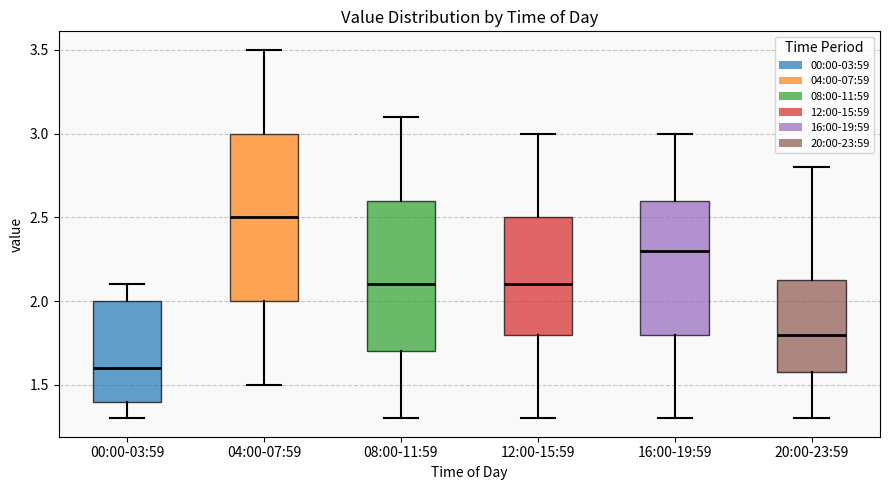

Reading left to right, transcribe this box plot: for each box, give where its median line is, the range the box spans, and where its two whiskers end, as read against the y-axis. The values are not printed on the chart, so give them approximately, as read against the axis.

00:00-03:59: median 1.60, box 1.40 to 2.00, whiskers 1.30 to 2.10
04:00-07:59: median 2.50, box 2.00 to 3.00, whiskers 1.50 to 3.50
08:00-11:59: median 2.10, box 1.70 to 2.60, whiskers 1.30 to 3.10
12:00-15:59: median 2.10, box 1.80 to 2.50, whiskers 1.30 to 3.00
16:00-19:59: median 2.30, box 1.80 to 2.60, whiskers 1.30 to 3.00
20:00-23:59: median 1.80, box 1.60 to 2.15, whiskers 1.30 to 2.80